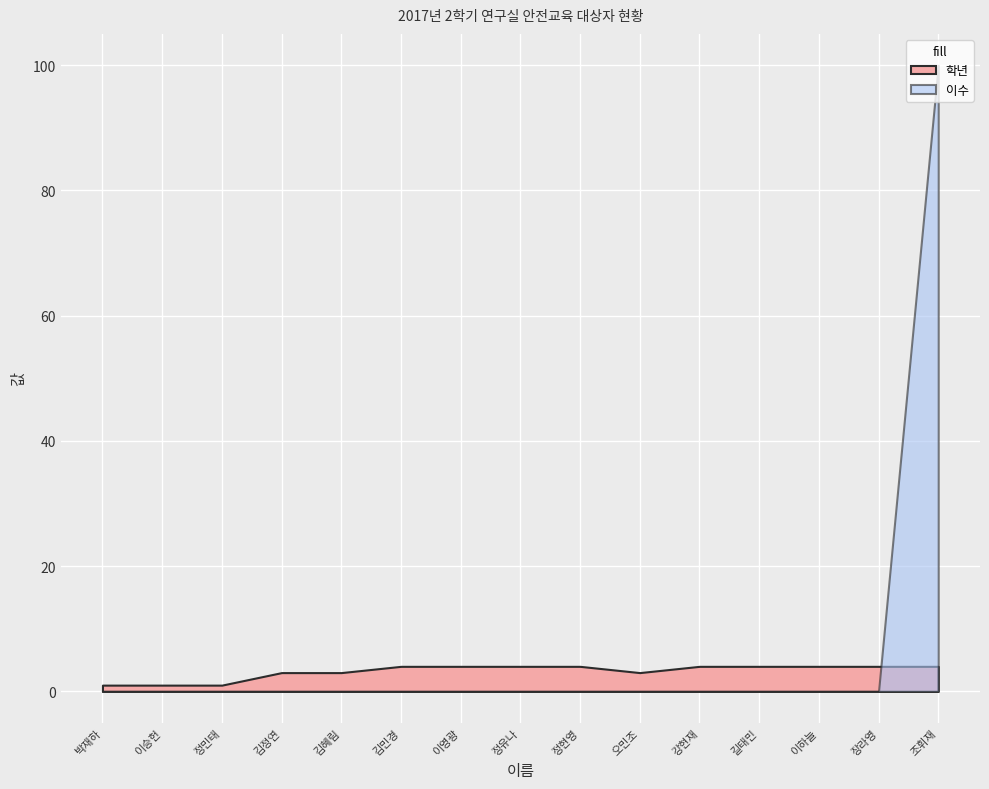

Reading left to right, transcribe all the data shown in this chart.

이수: 0	0	0	0	0	0	0	0	0	0	0	0	0	0	100
학년: 1	1	1	3	3	4	4	4	4	3	4	4	4	4	4